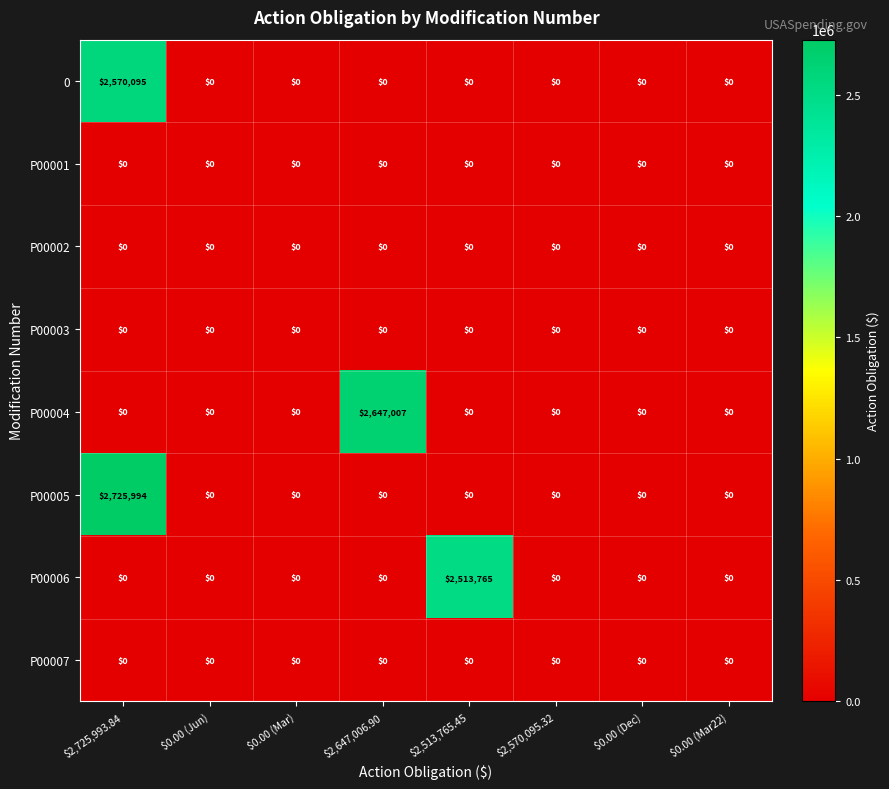

What is the average value of the 0 series?

321262